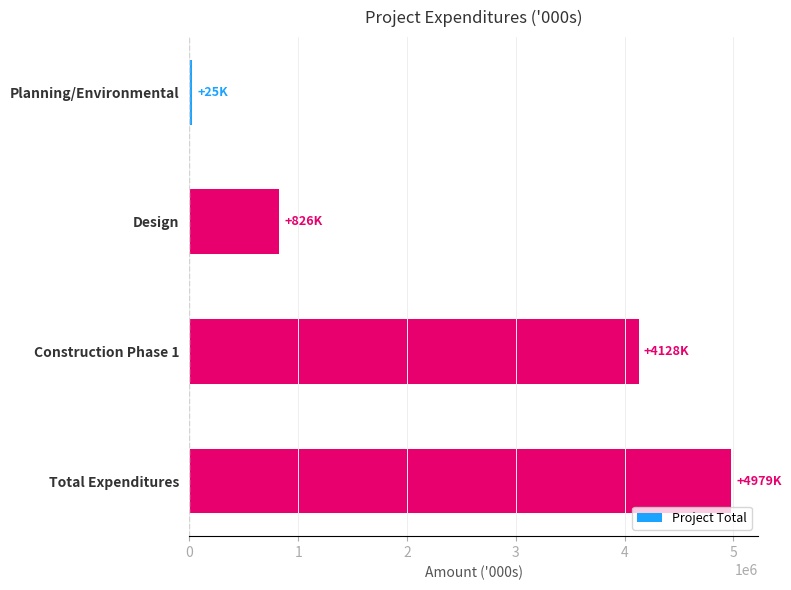

True or false: the data shows 261610 at Design.

False